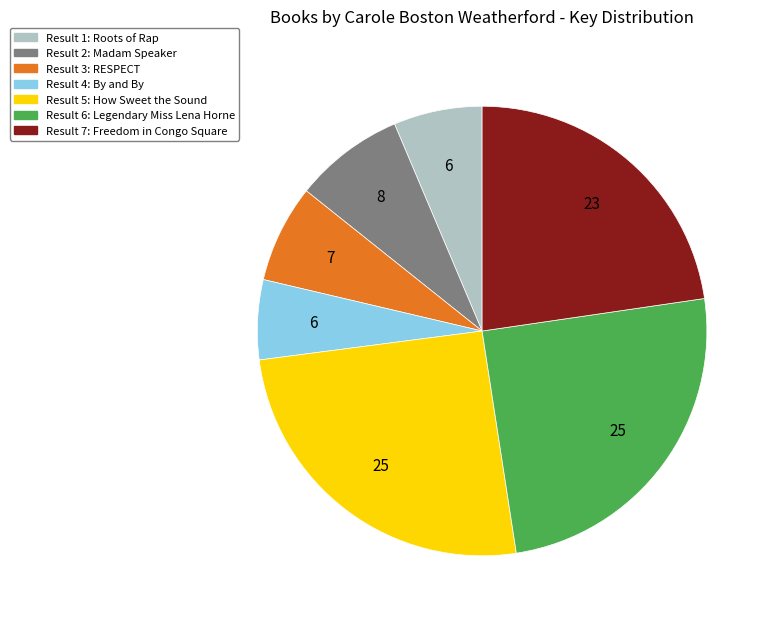

How many segments does this pie chart have?

7